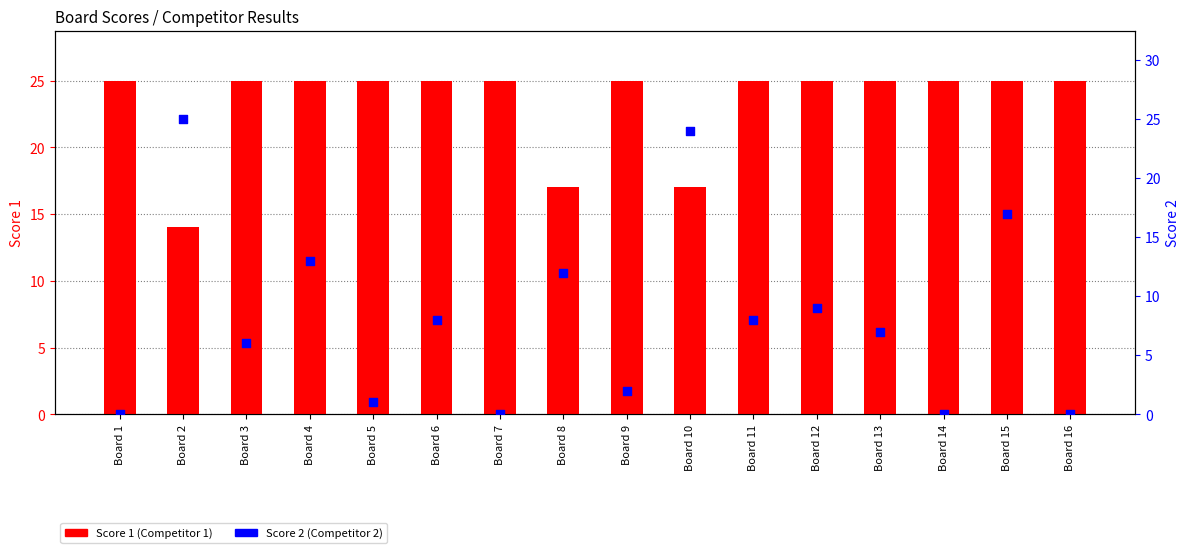

What are all the series names shown in the legend?

Score 1, Score 2